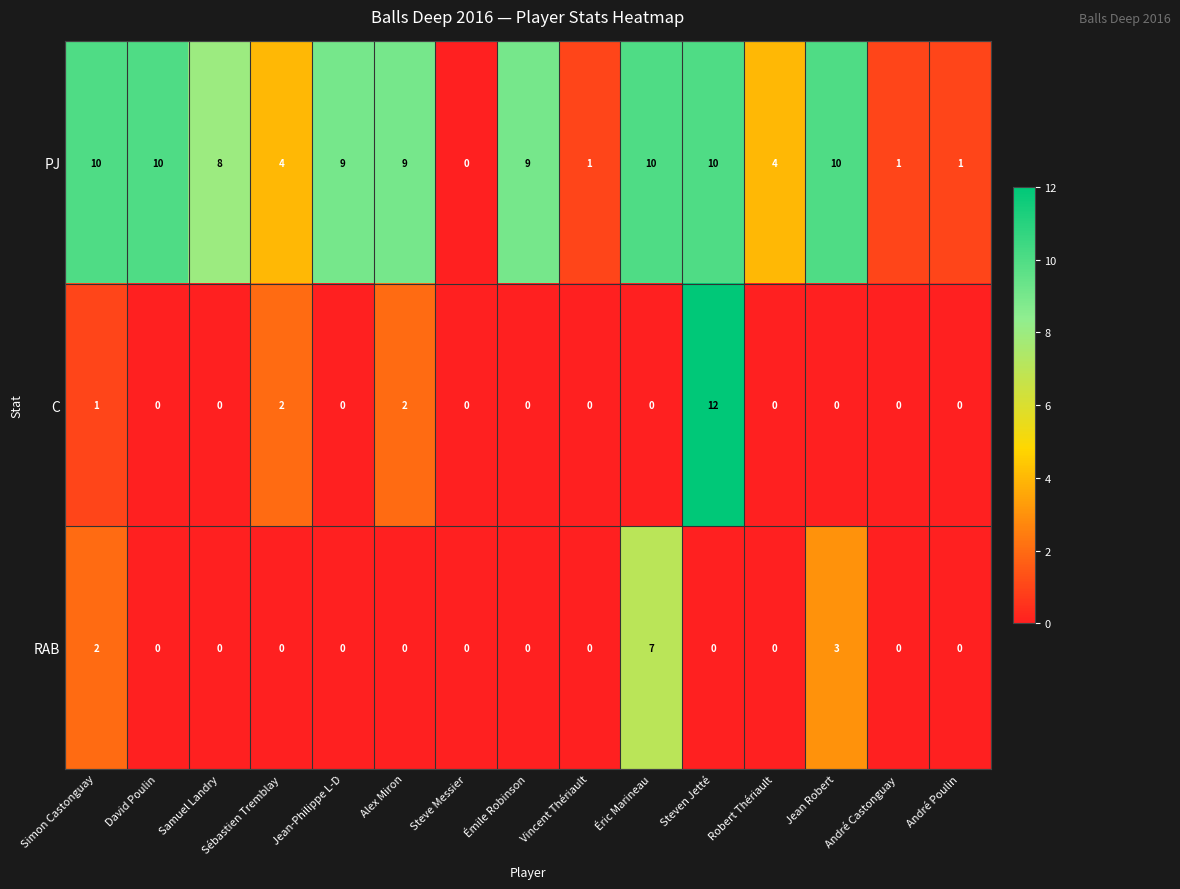

Which series has the widest spread of values?

C